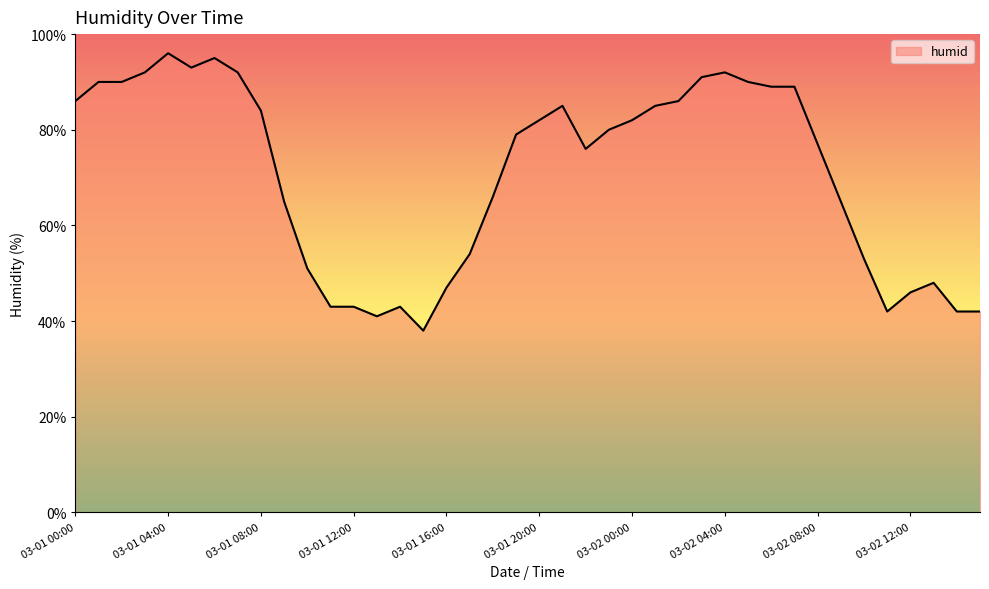

What is the difference between the maximum and minimum values?

58